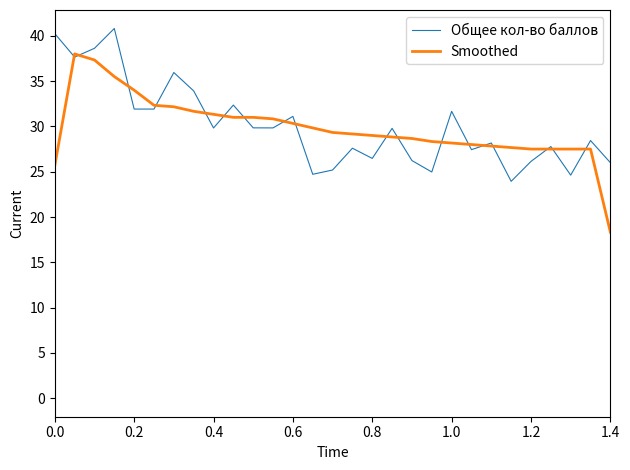

In Общее кол-во баллов, how many points are lower than both neighbors (excluding endpoints)?

10